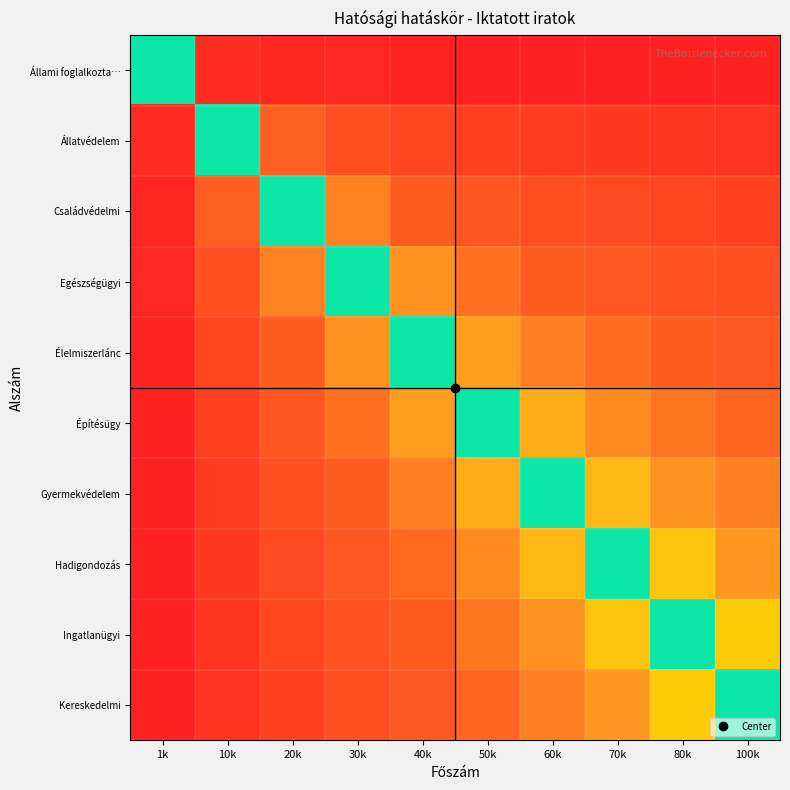

At which category is the sum across all series the highest?

100k